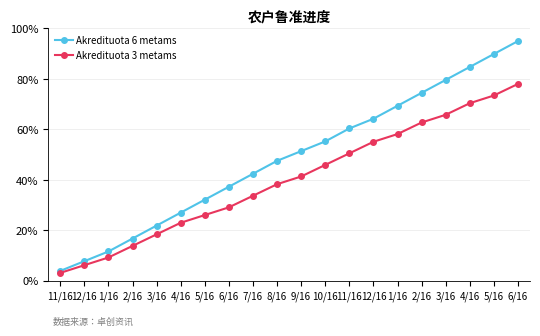

Reading right to left, transcribe all the data shown in this chart.

Akredituota 6 metams: 6/16=95.0	5/16=89.9	4/16=84.7	3/16=79.6	2/16=74.5	1/16=69.3	12/16=64.2	11/16=60.3	10/16=55.2	9/16=51.4	8/16=47.5	7/16=42.4	6/16=37.2	5/16=32.1	4/16=27.0	3/16=21.8	2/16=16.7	1/16=11.6	12/16=7.7	11/16=3.9
Akredituota 3 metams: 6/16=78.0	5/16=73.4	4/16=70.4	3/16=65.8	2/16=62.7	1/16=58.1	12/16=55.1	11/16=50.5	10/16=45.9	9/16=41.3	8/16=38.2	7/16=33.6	6/16=29.1	5/16=26.0	4/16=22.9	3/16=18.4	2/16=13.8	1/16=9.2	12/16=6.1	11/16=3.1